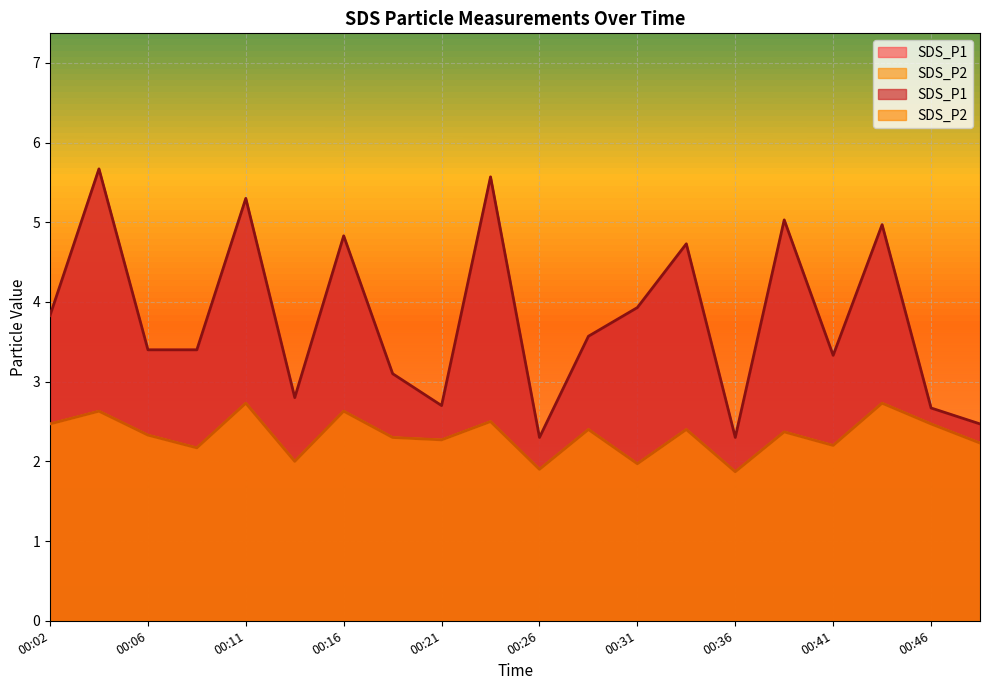

What is the maximum value shown in the chart?

5.7